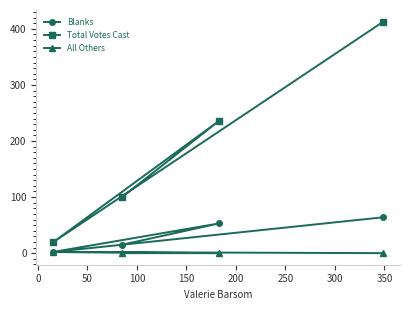

True or false: Blanks and Total Votes Cast intersect in this chart.

False